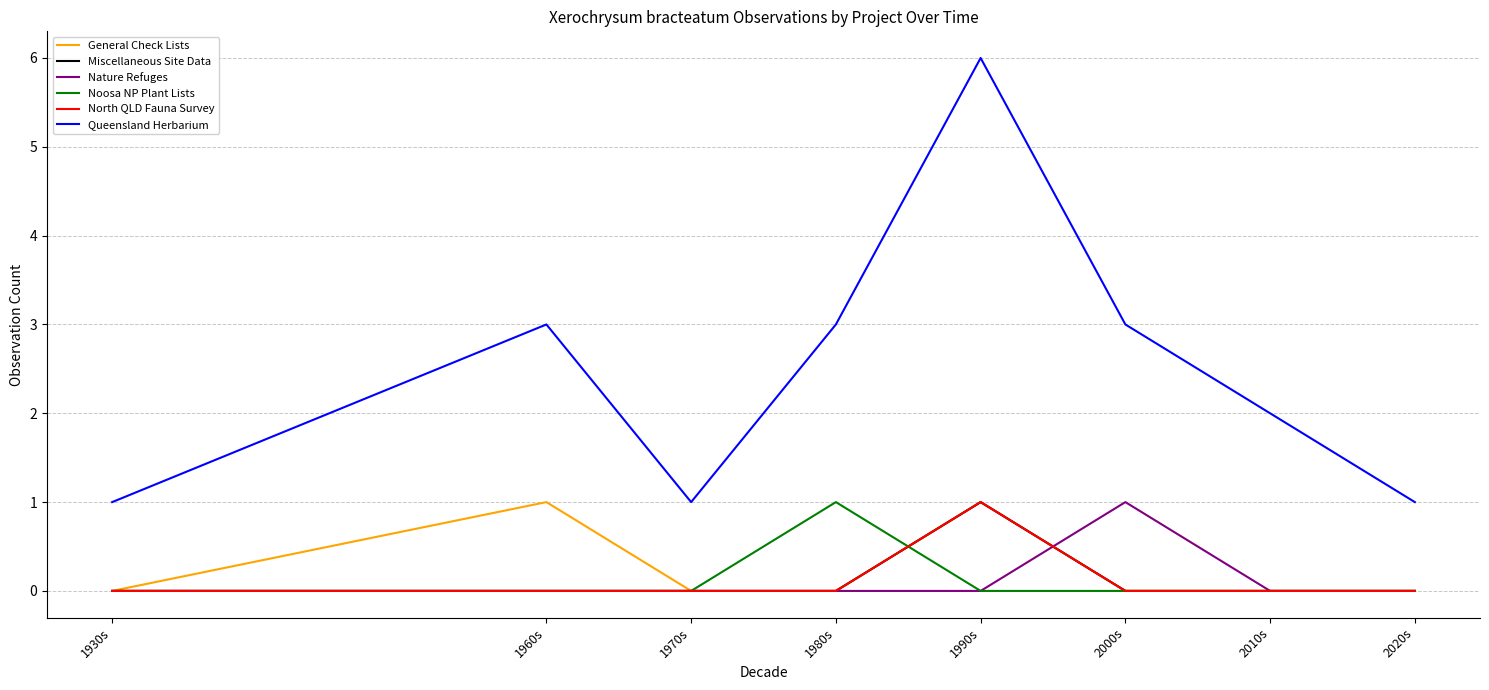

What is the label of the 3rd point from the left?

1970s